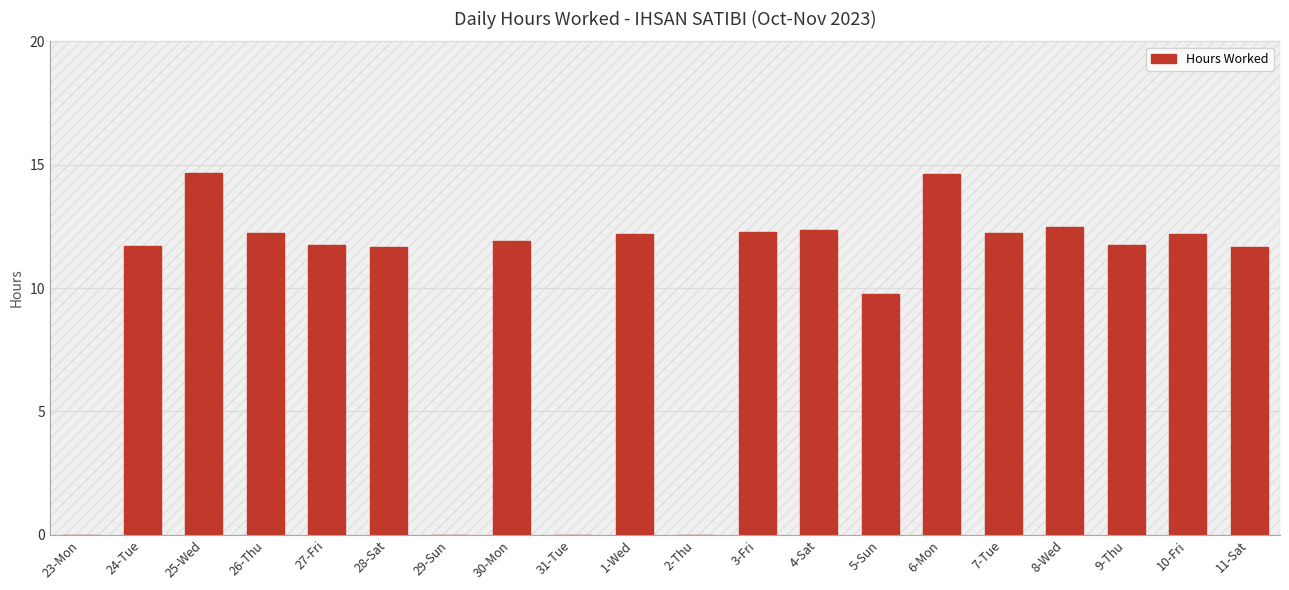

What is the sum of the values at 5-Sun and 26-Thu?

22.0